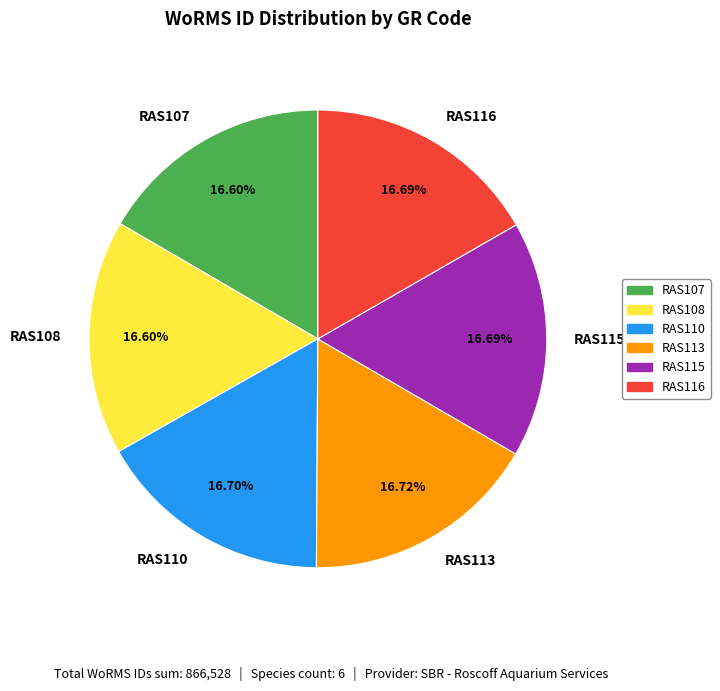

What is the total percentage of RAS108 and RAS110?

33.3%